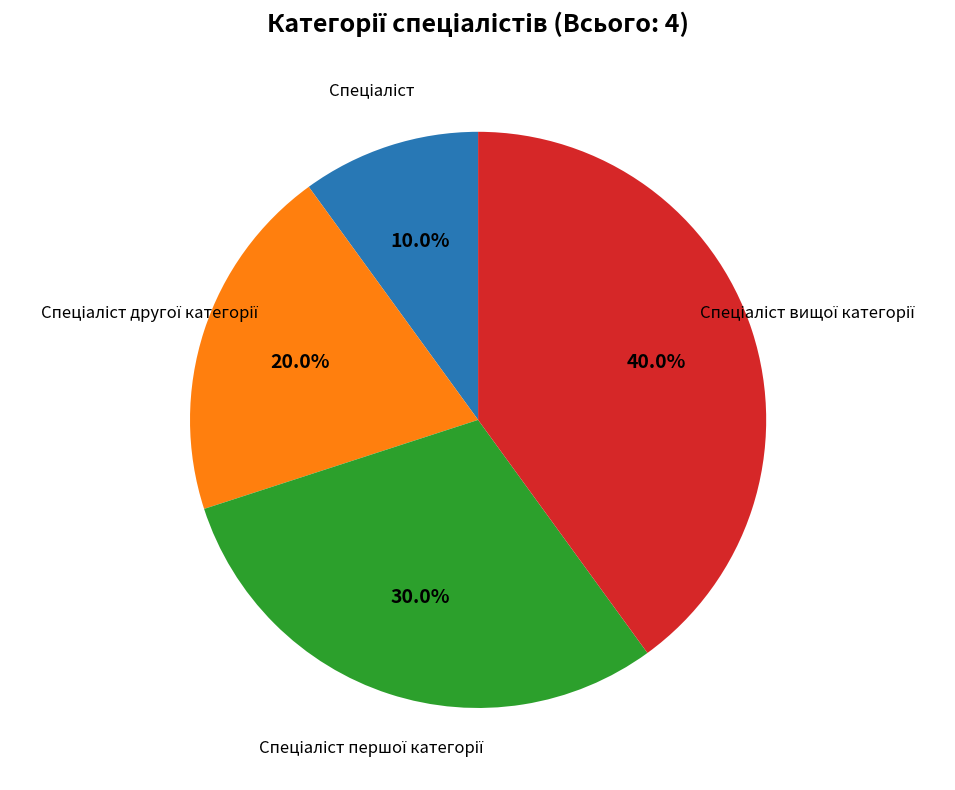

Does any single category account for the majority?

No